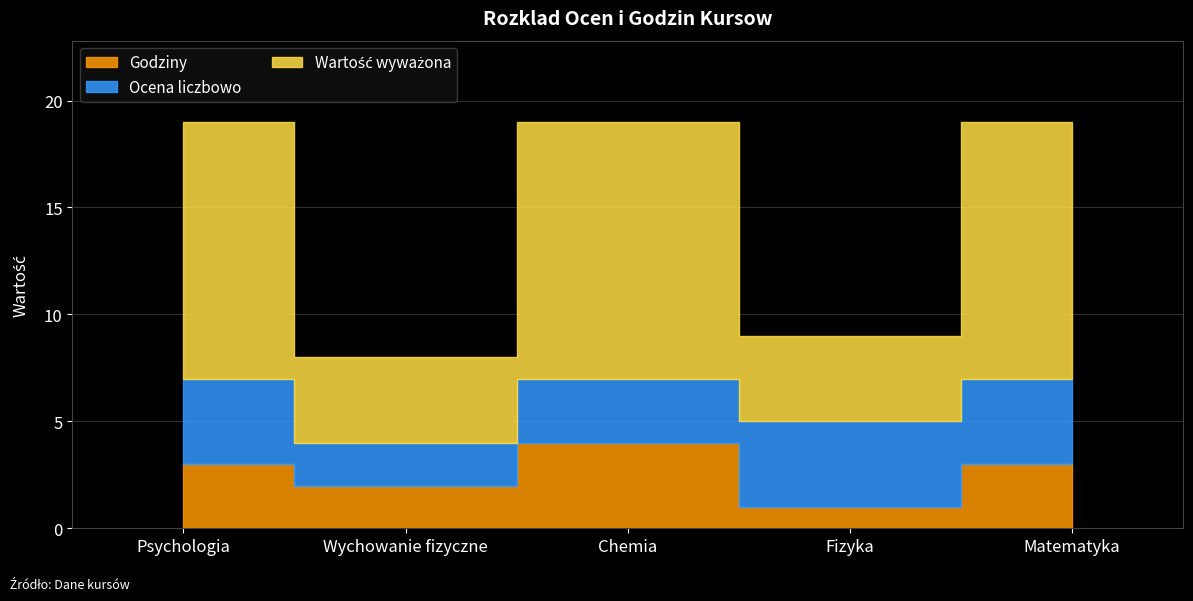

Is it true that Godziny equals 0 at Fizyka?

False